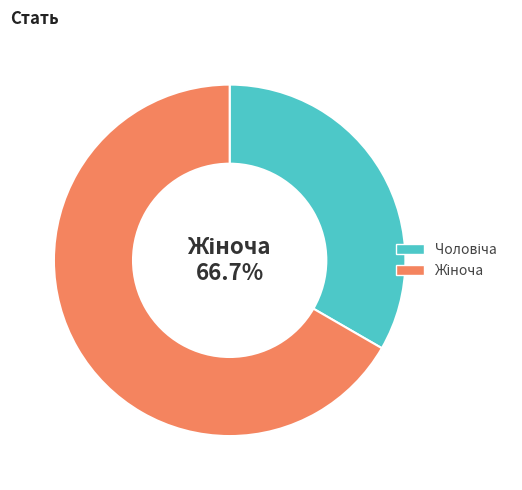

Which category has the biggest portion of the pie?

Жіноча